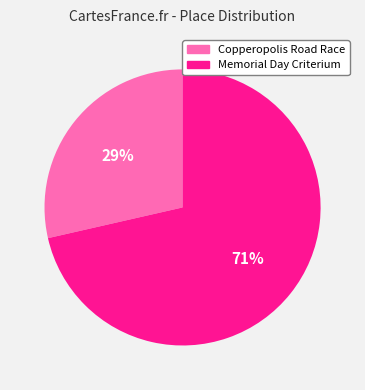

How many slices are in this pie chart?

2